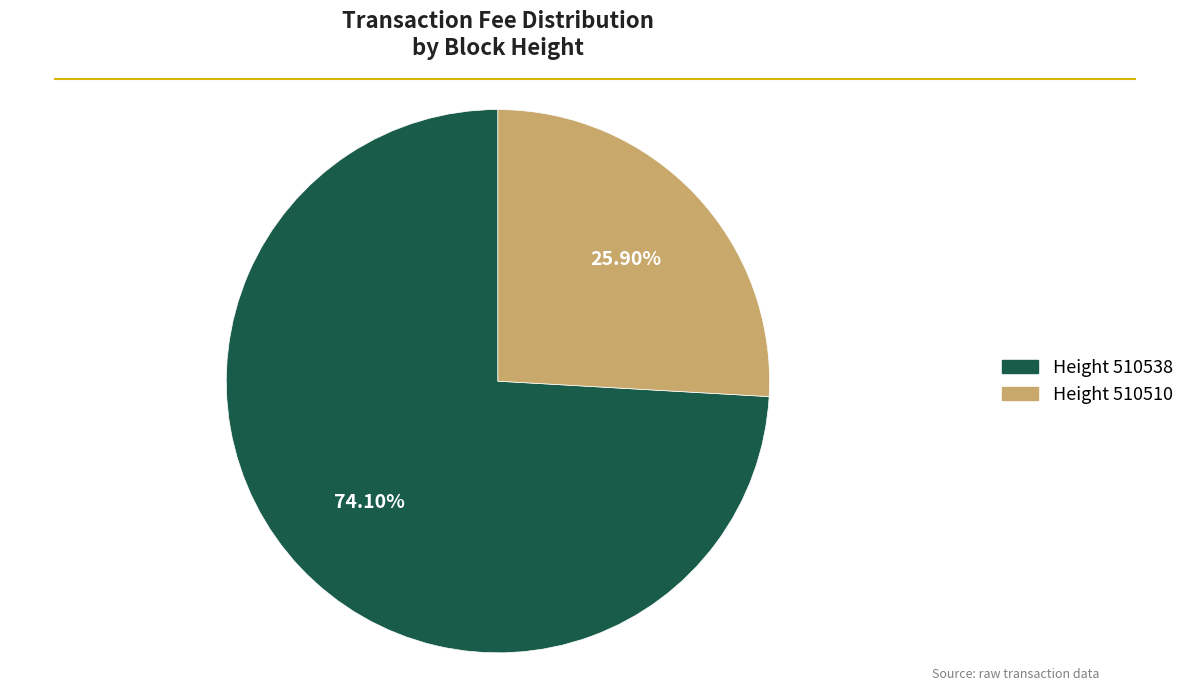

Is there a majority slice in this chart?

Yes